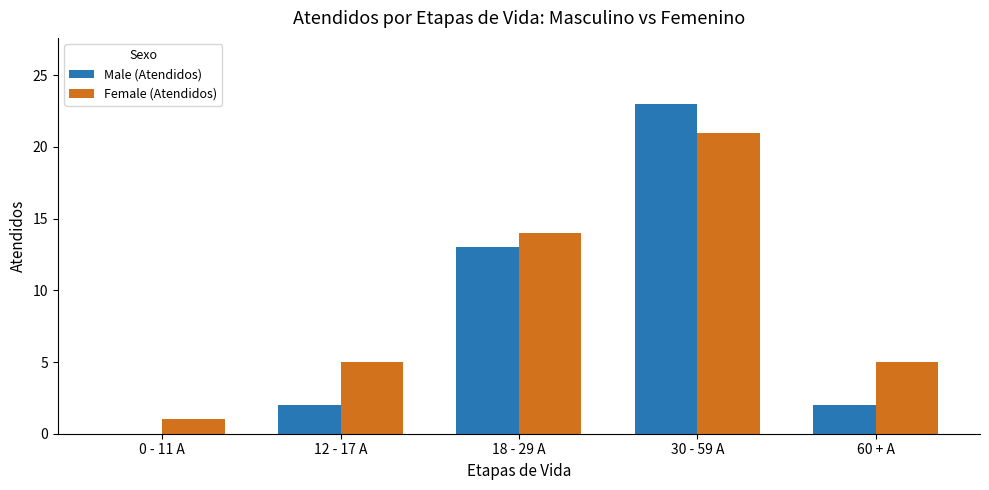

What are all the series names shown in the legend?

Male (Atendidos), Female (Atendidos)